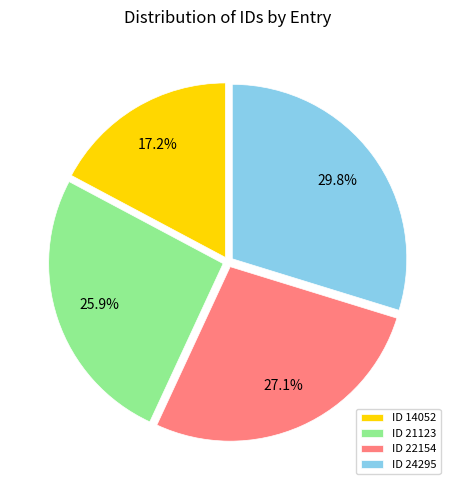

What portion of the pie excludes ID 24295?

70.2%